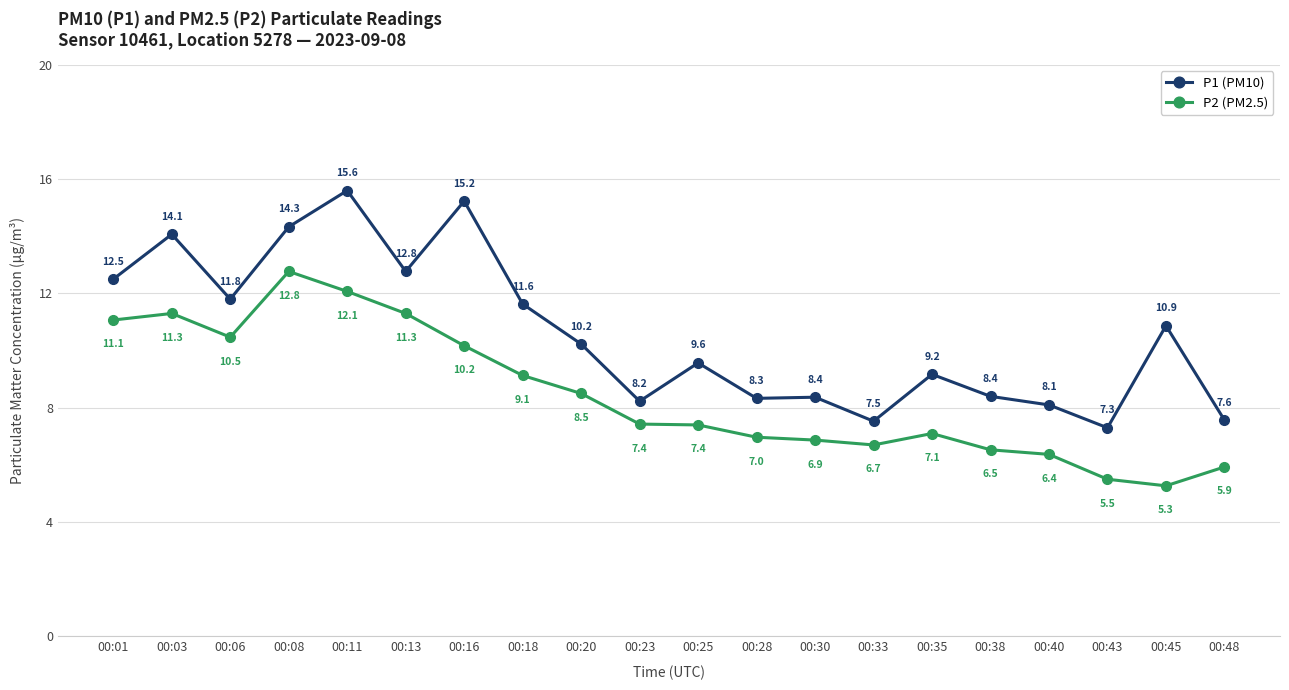

What is the difference between the maximum and minimum values in the P1 (PM10) series?

8.3